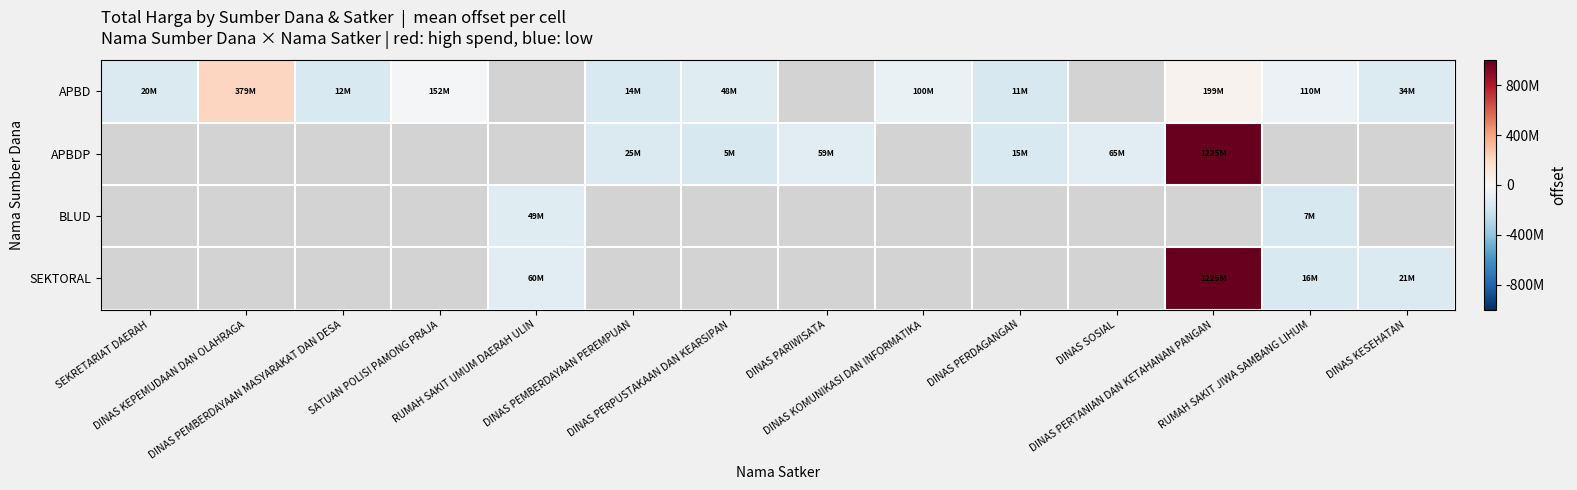

Is the value of BLUD at RUMAH SAKIT UMUM DAERAH ULIN greater than the value of APBDP at DINAS PERDAGANGAN?

Yes